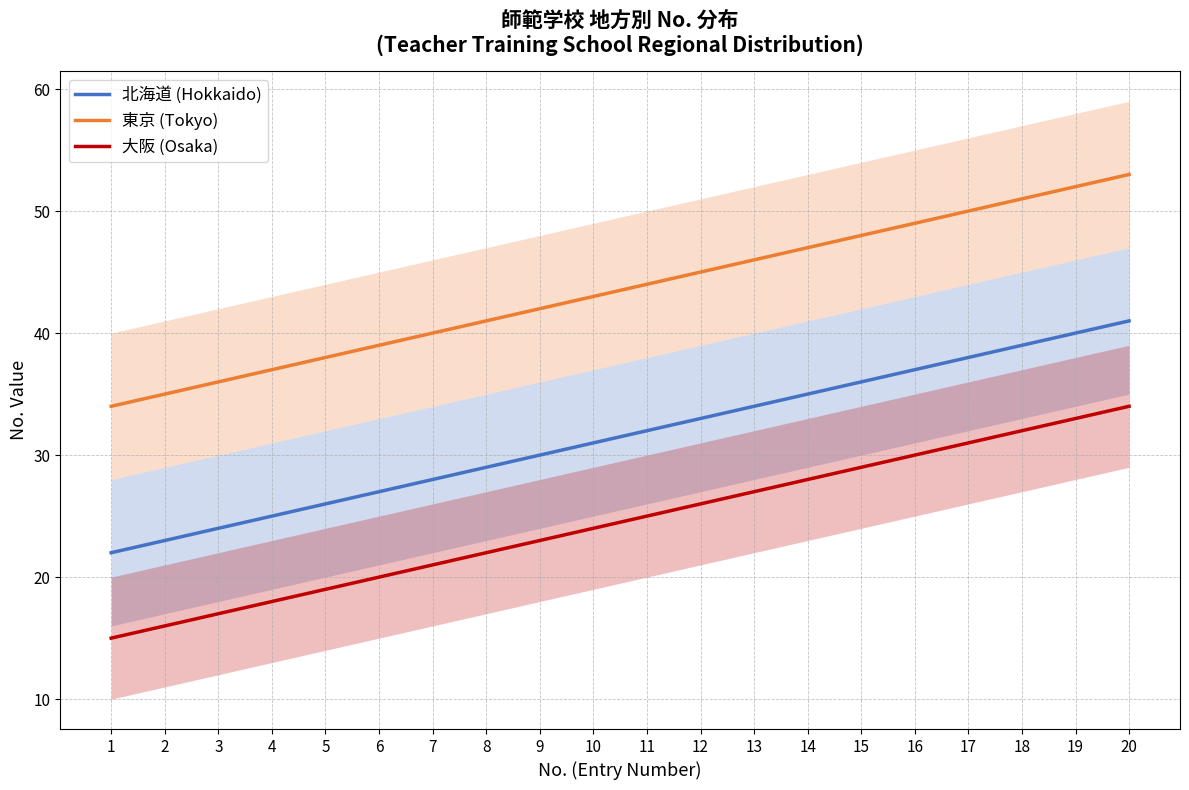

List the series in order of their overall mean, highest first.

東京 (Tokyo), 北海道 (Hokkaido), 大阪 (Osaka)